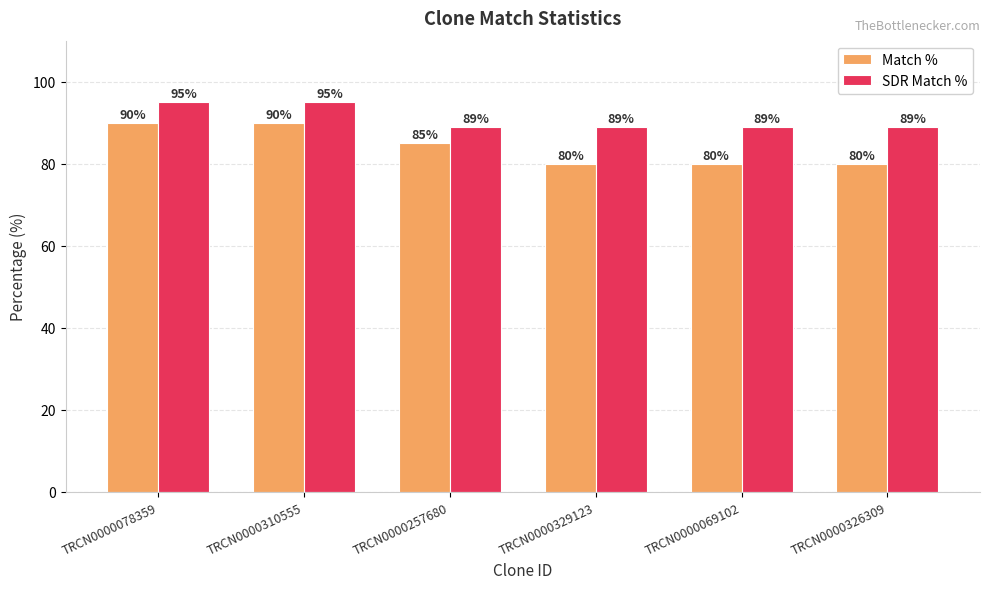

Which series has the largest range (max minus min)?

Match %